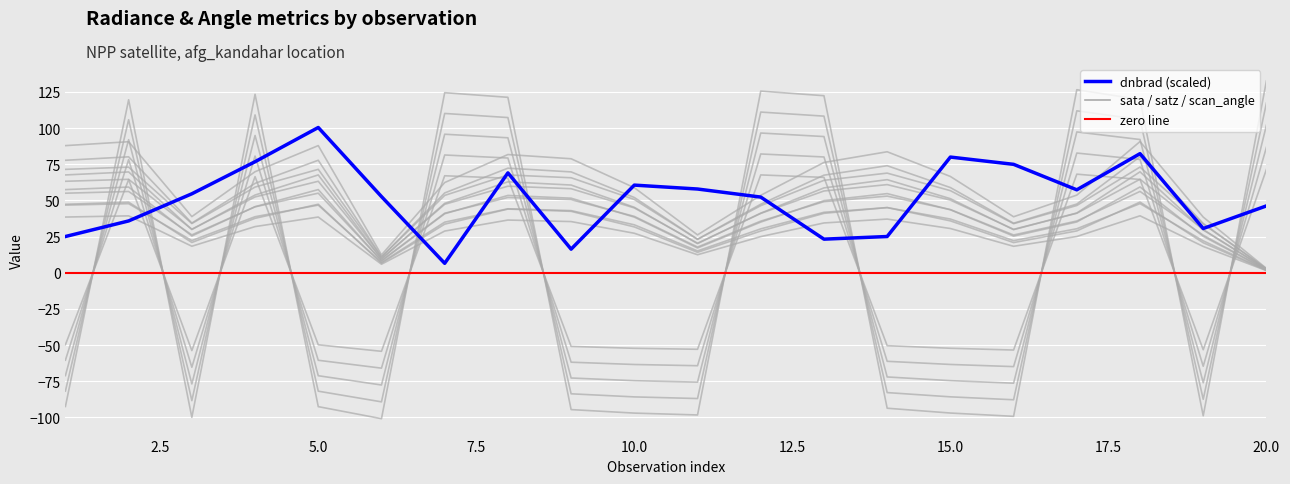

What is the maximum value for satz?

69.7